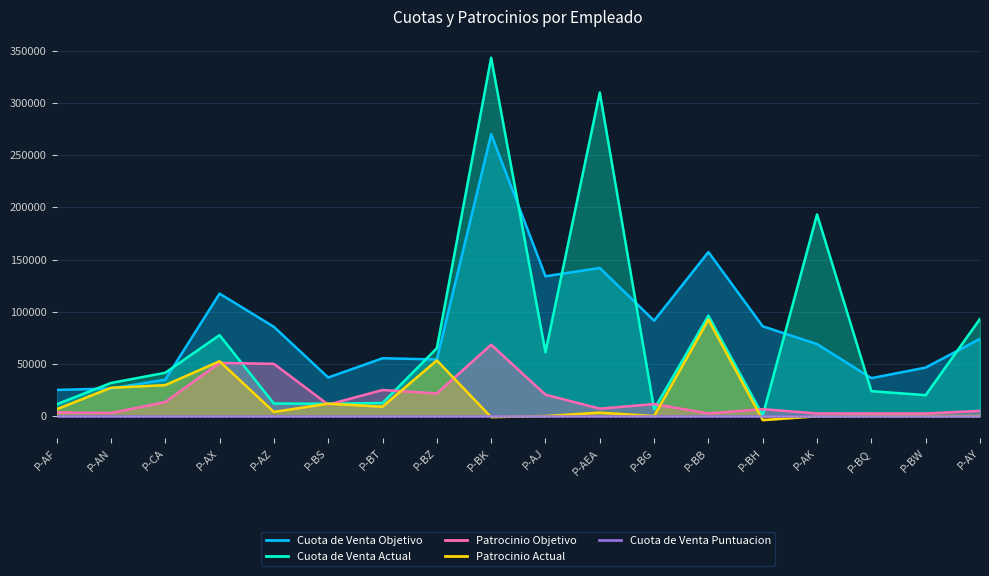

In Cuota de Venta Objetivo, how many points are lower than both neighbors (excluding endpoints)?

5